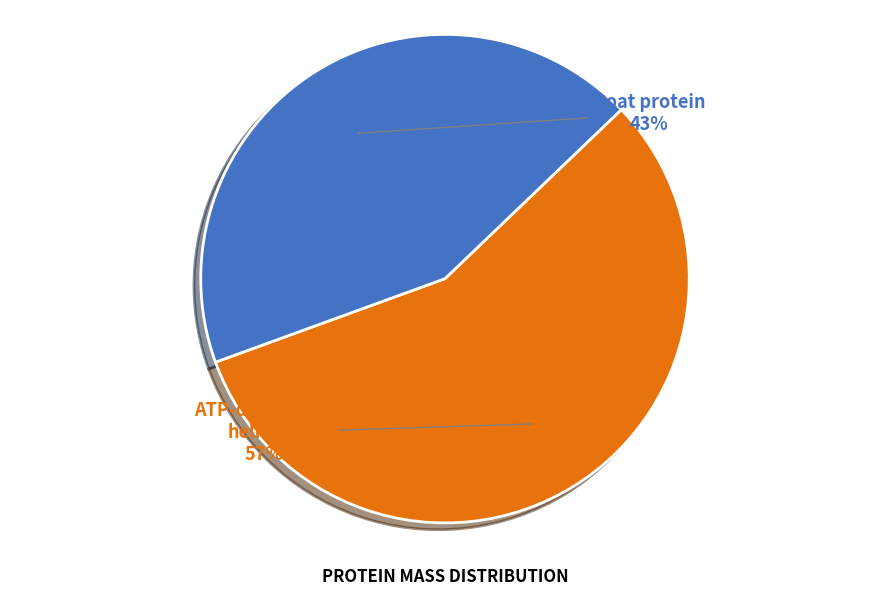

To the nearest percent, what is the combined percentage of ATP-dependent helicase and Coat protein?

100%